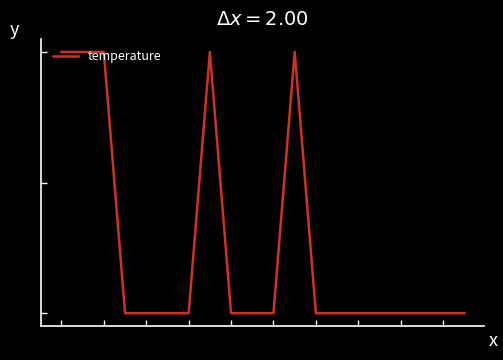

Does the chart display data point markers on the line(s)?

No